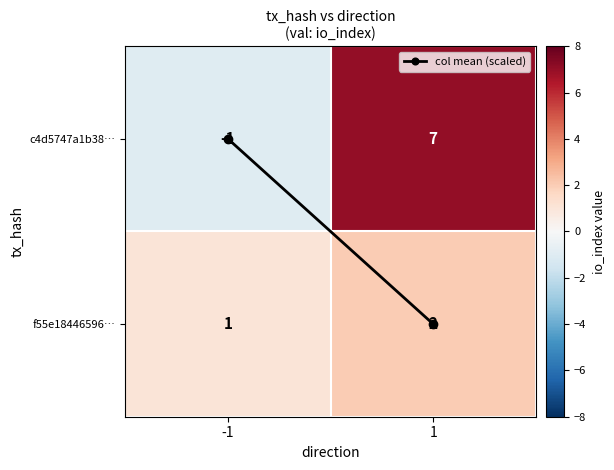

Which category has the lowest value across all series?

-1